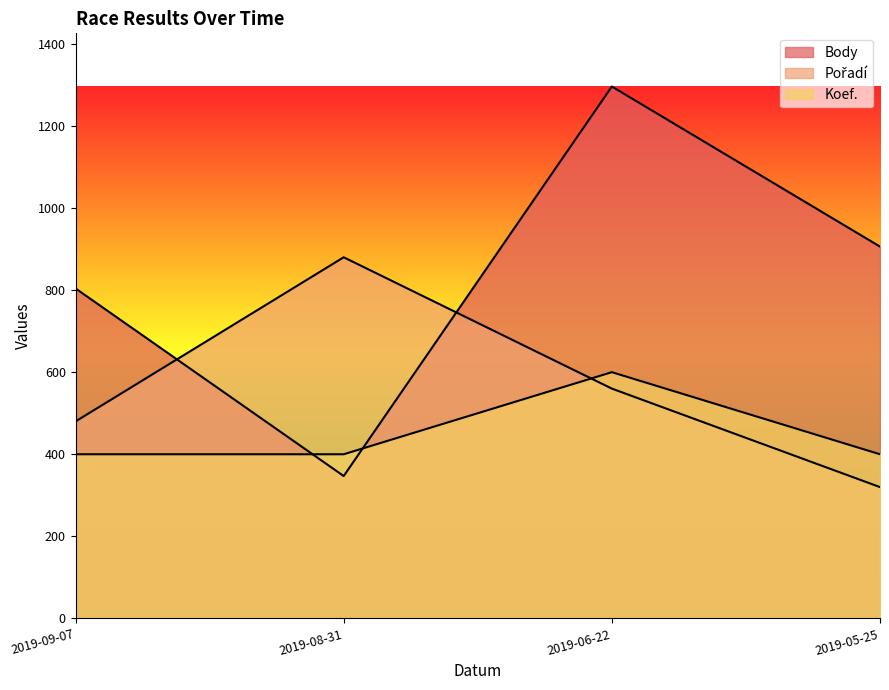

What value does the Body series have at 2019-09-07?

804